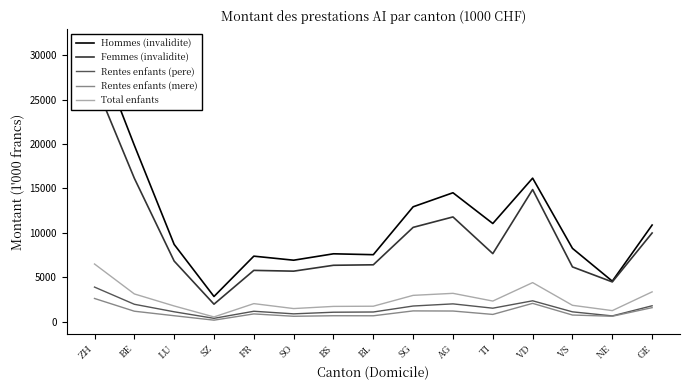

What is the label of the 2nd point from the right?

NE